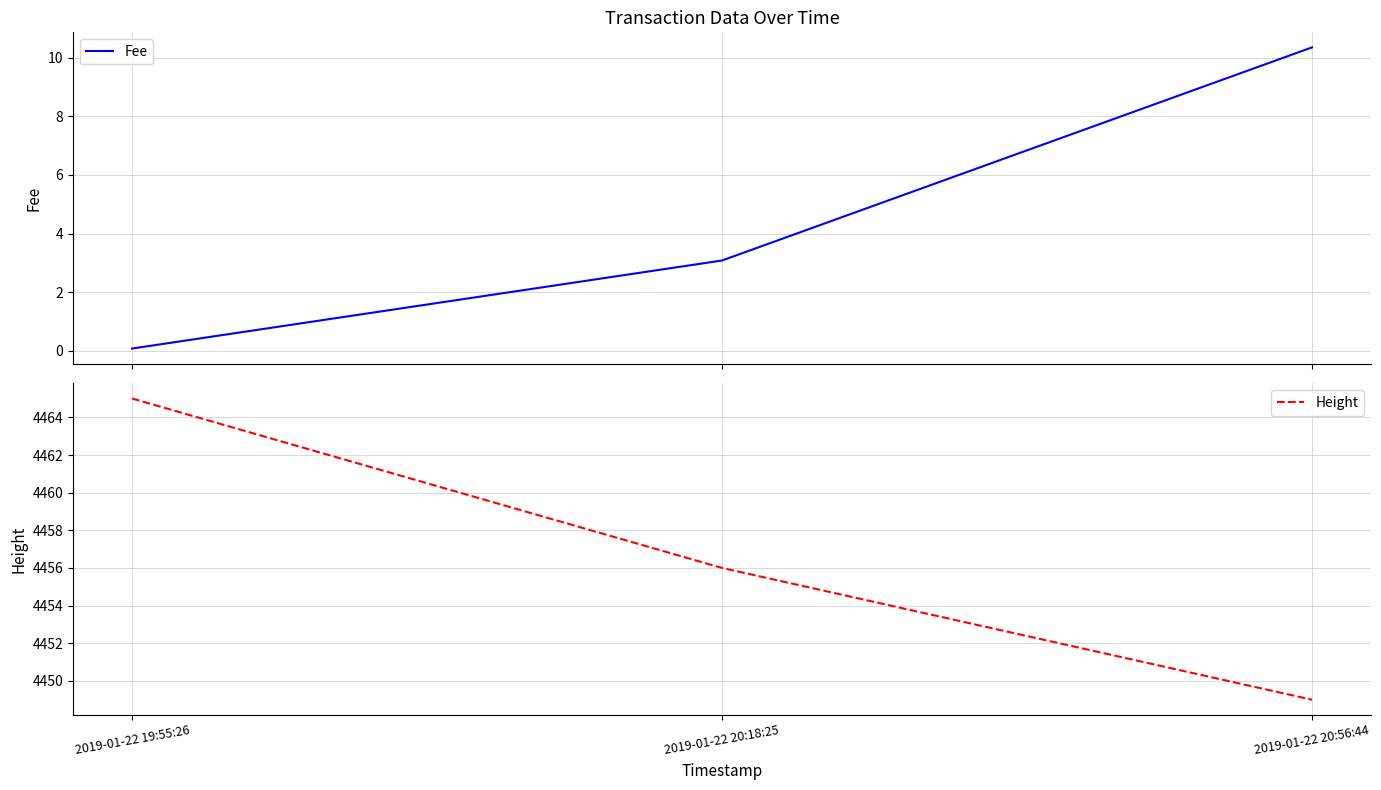

Count the number of data series in this chart.

2